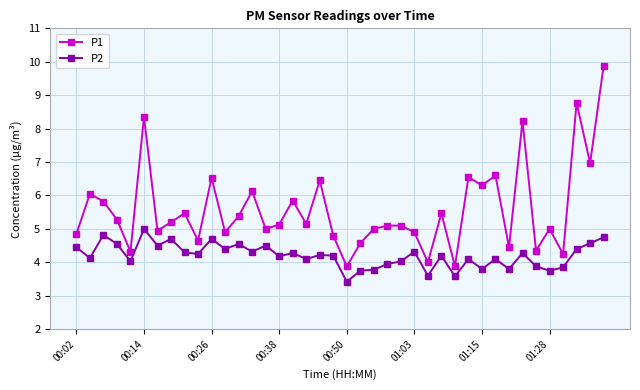

True or false: P2 and P1 intersect in this chart.

False